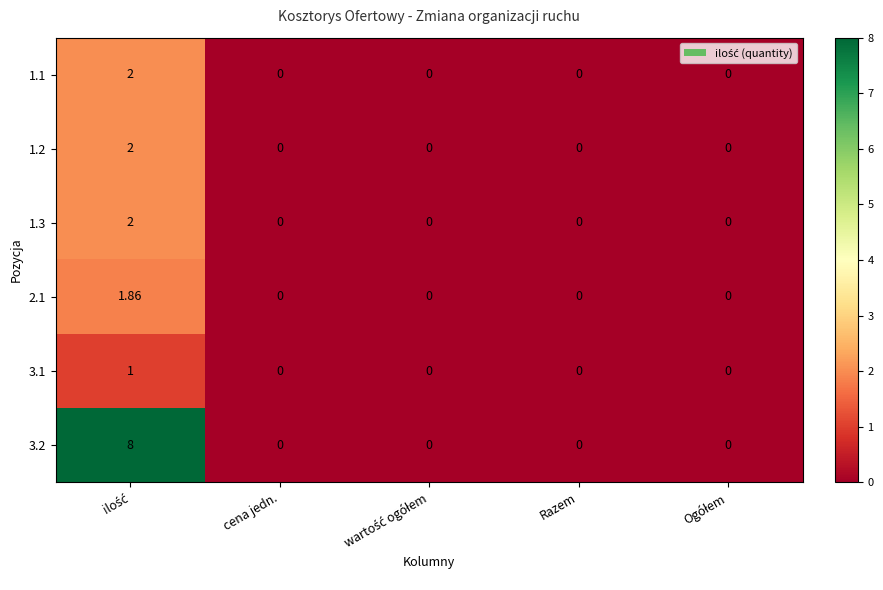

Rank the series by their maximum value, from highest to lowest.

3.2, 1.1, 1.2, 1.3, 2.1, 3.1